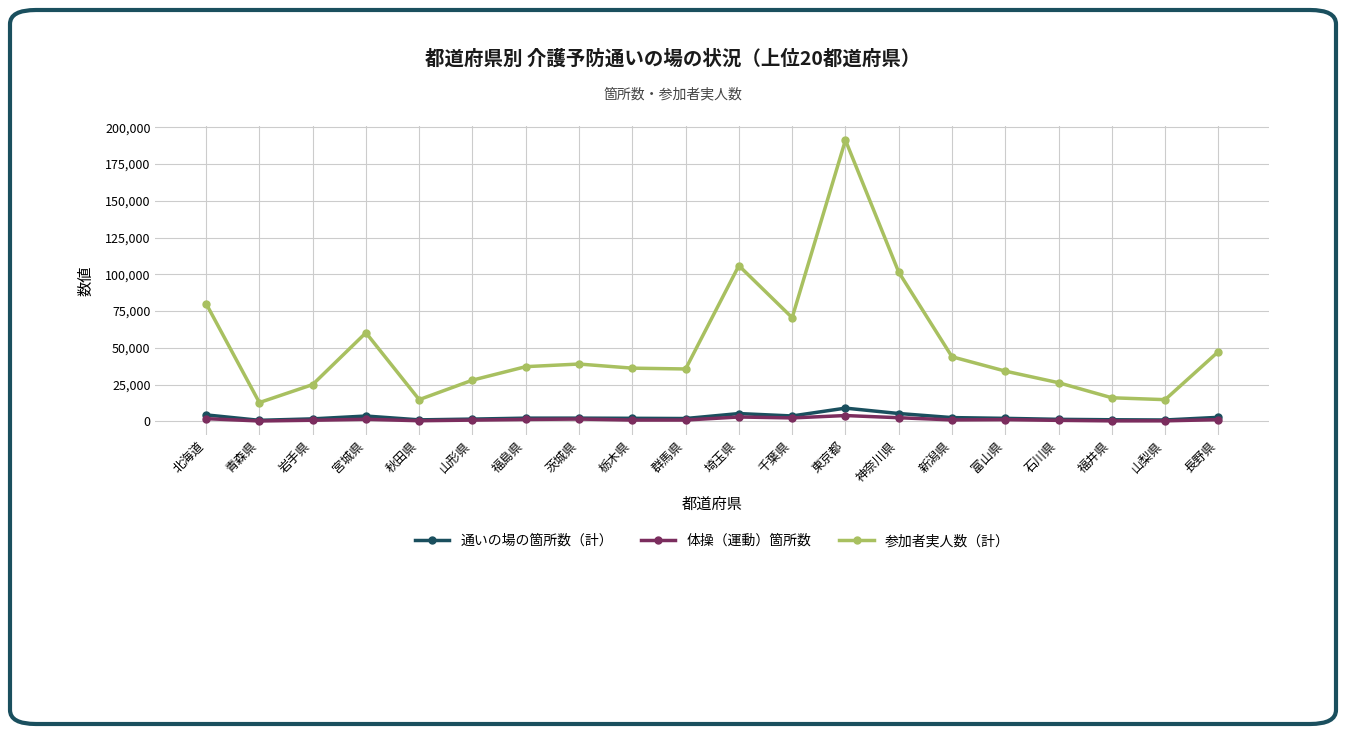

Count the number of data series in this chart.

3